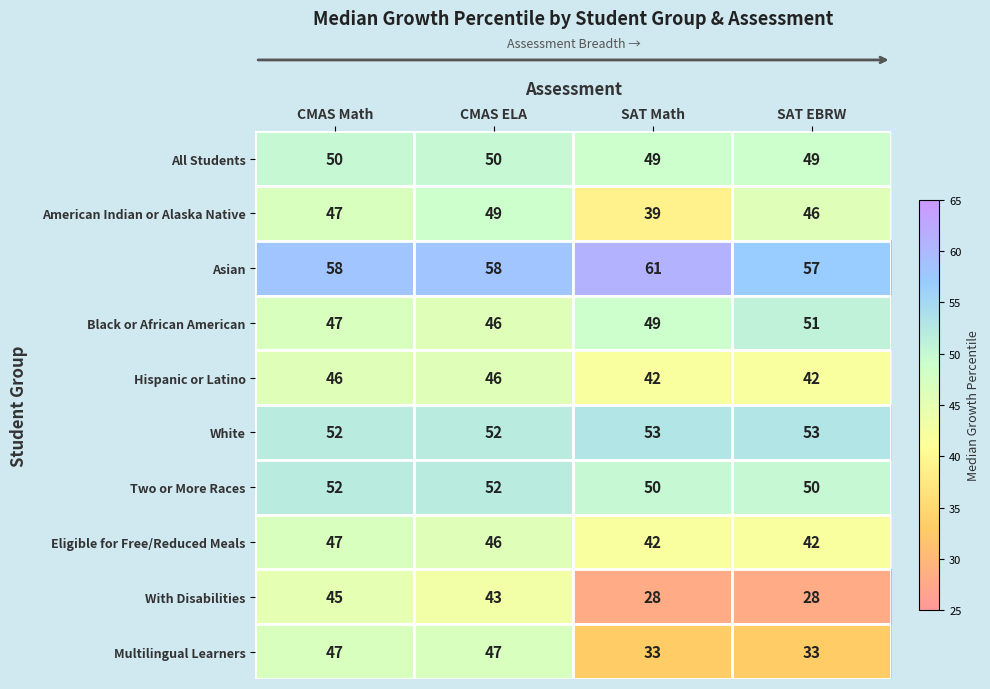

What value does the With Disabilities series have at SAT Math?

28